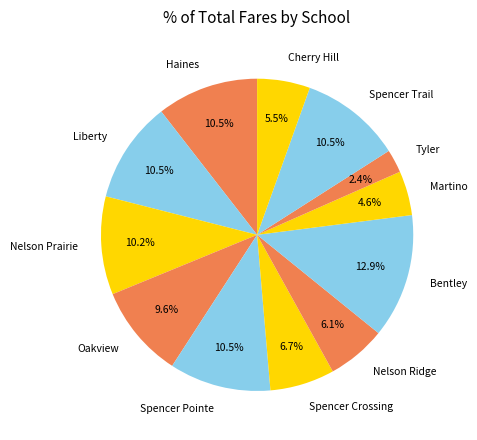

What is the ratio of the value at Spencer Pointe to the value at Cherry Hill?

1.9